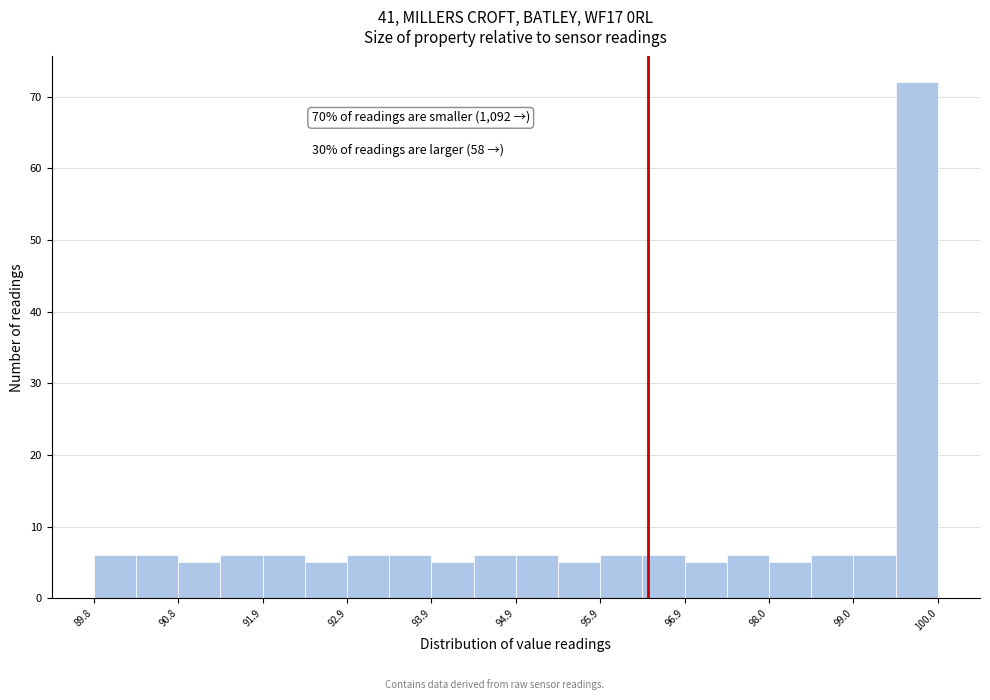

Around what value on the x-axis is the tallest bar? Give the approximate position of its centre, as read against the axis.

99.8